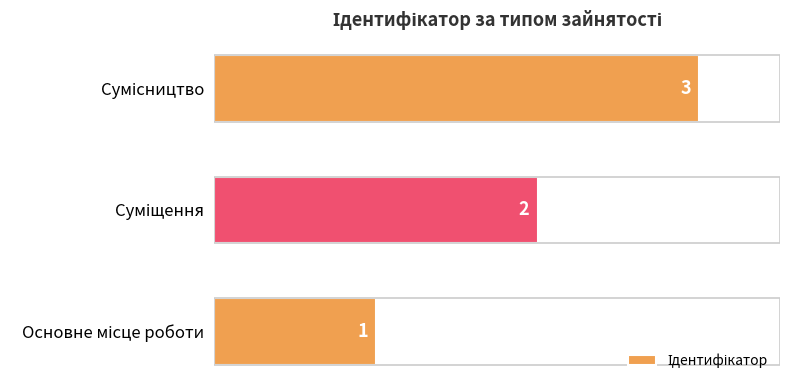

Count the values in the range 1 to 3.

3